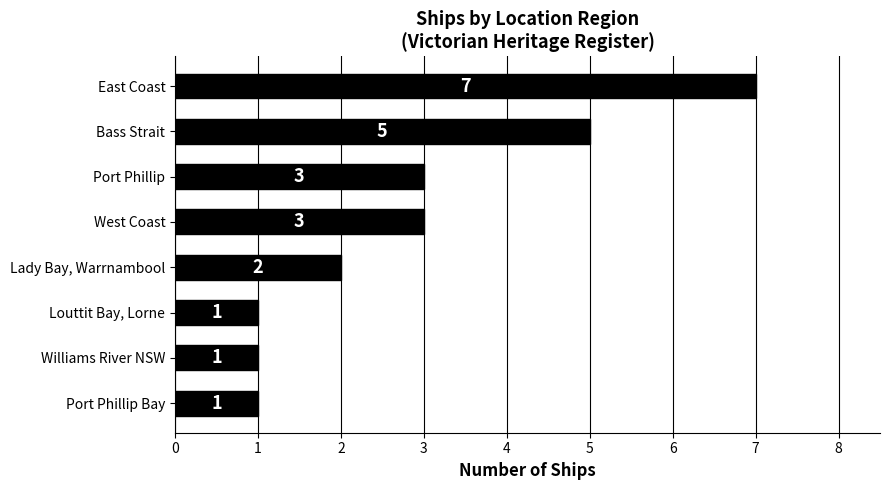

How many bars are there in total?

8